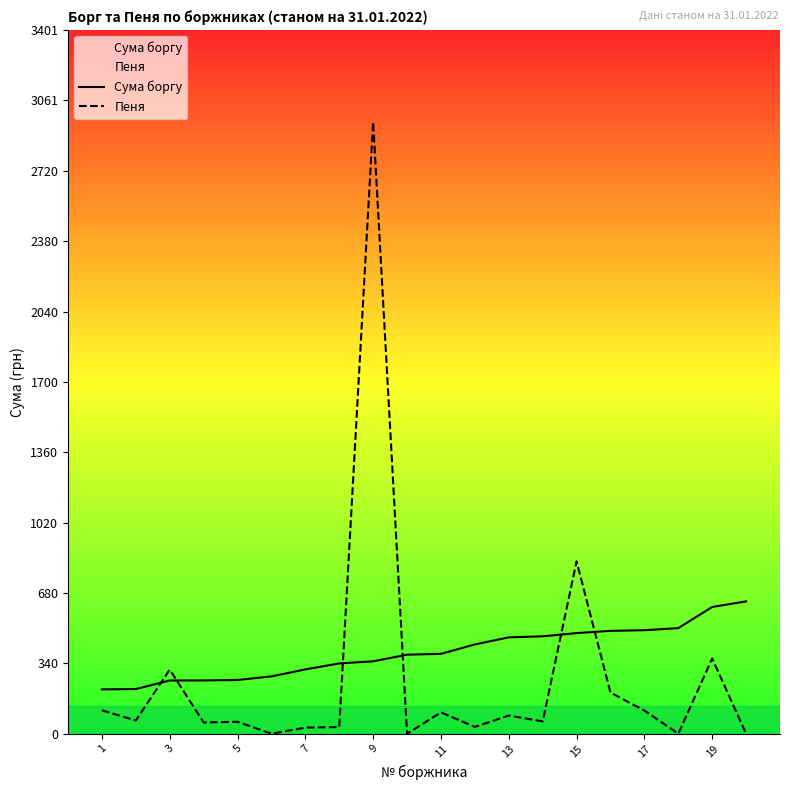

Reading left to right, list all the values displayed in this chart.

Сума боргу: 214.2	215.7	257.3	257.3	259.7	276.9	310.7	339.7	349.9	381.9	386.0	431.4	465.6	470.7	486.2	497.1	500.1	510.2	612.5	639.6
Пеня: 112.9	63.8	309.8	54.4	57.7	0.0	29.4	32.1	2957.1	0.0	103.0	32.8	87.8	59.5	832.9	198.9	112.0	0.0	363.6	0.0